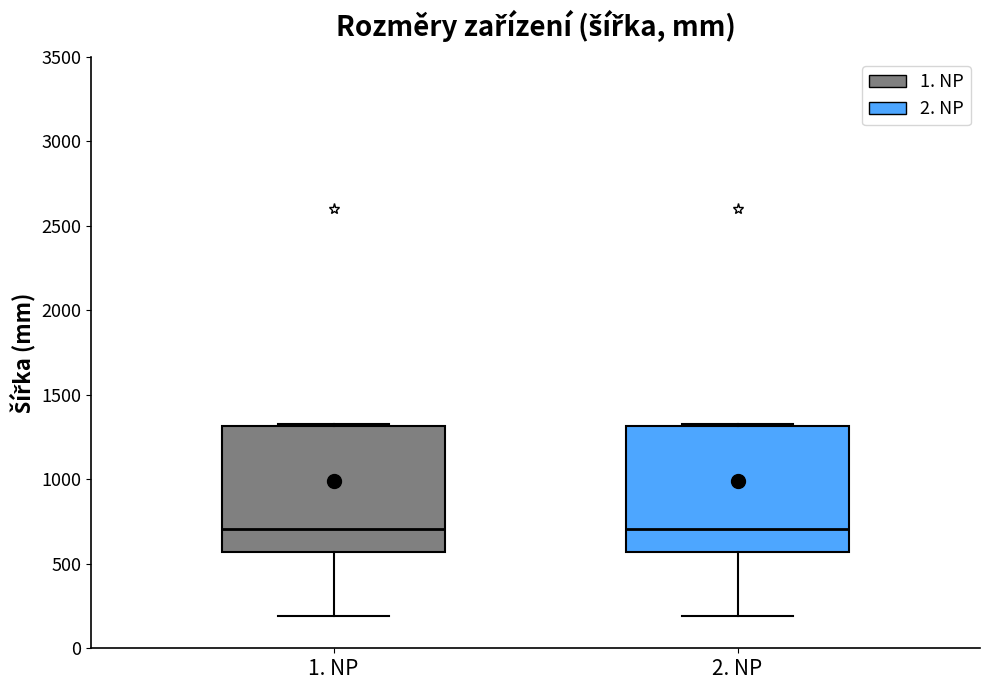

Where is the upper edge of the box for 1. NP on the y-axis? The values are not printed on the chart, so give them approximately, as read against the axis.

1300